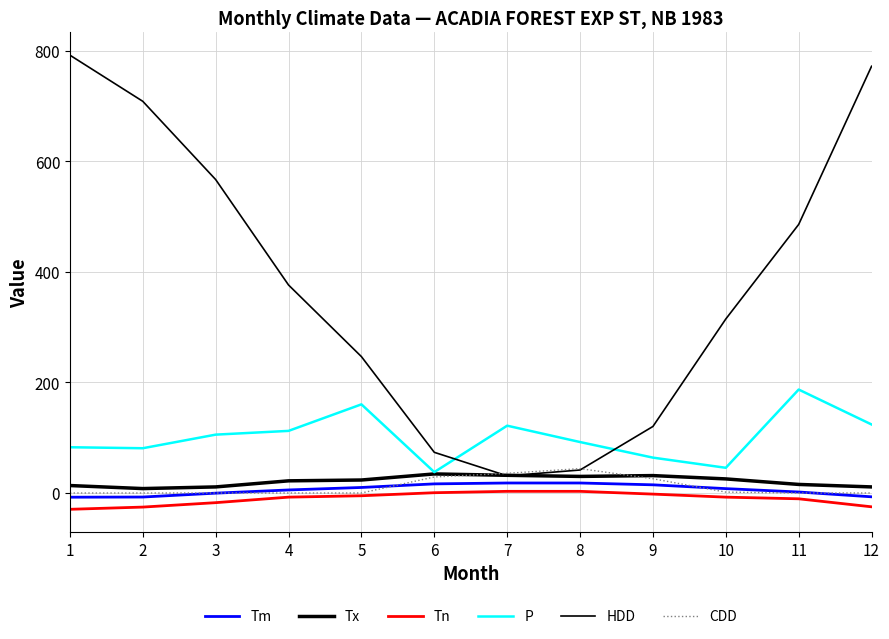

How many times do HDD and CDD cross each other?

2